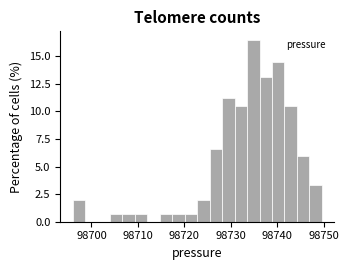

Read against the x-axis, roughly where is the centre of the tallest bar?

98735